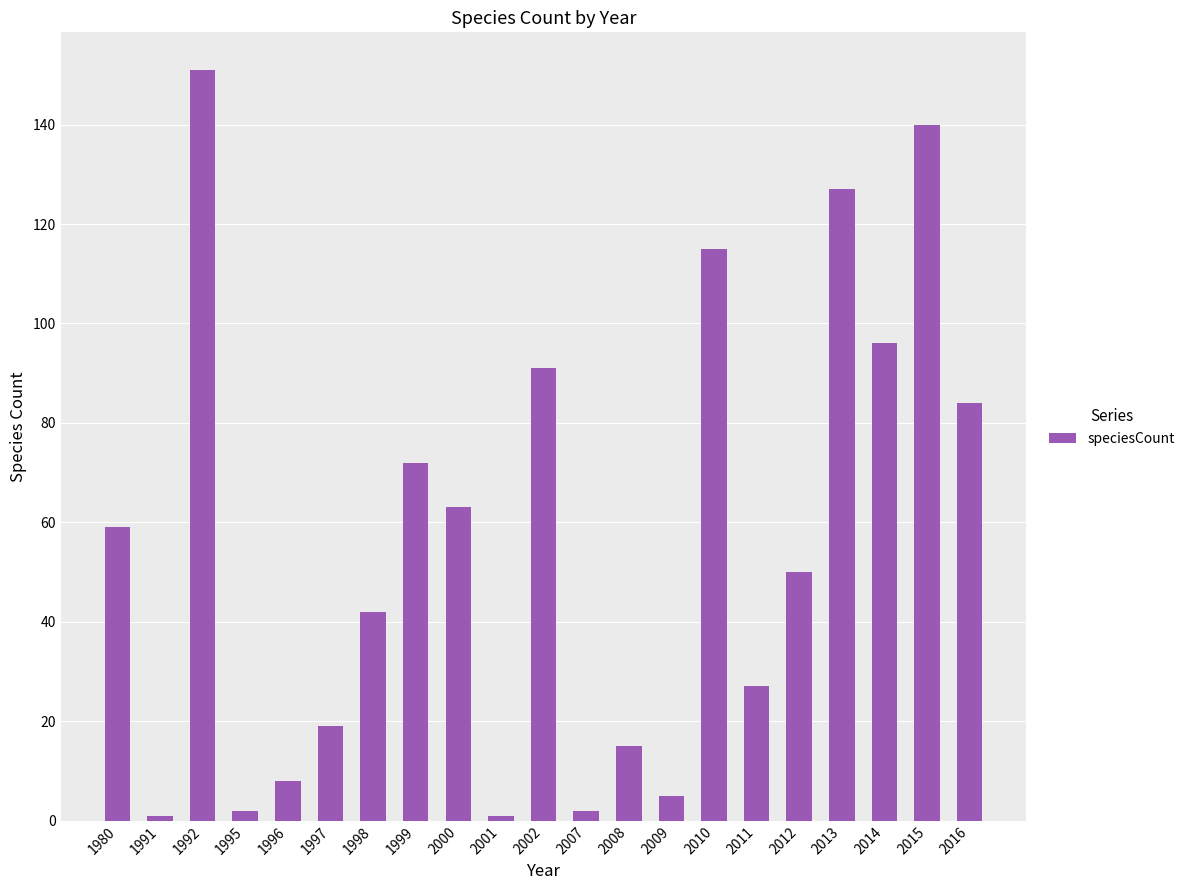

Reading left to right, list all the values displayed in this chart.

1980=59	1991=1	1992=151	1995=2	1996=8	1997=19	1998=42	1999=72	2000=63	2001=1	2002=91	2007=2	2008=15	2009=5	2010=115	2011=27	2012=50	2013=127	2014=96	2015=140	2016=84